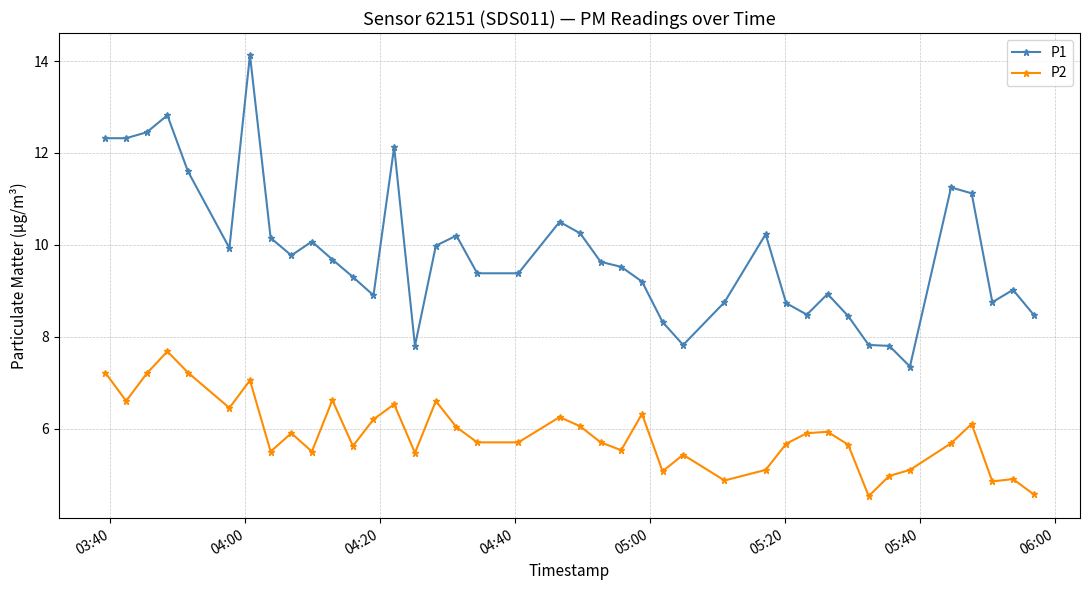

Which series has the largest range (max minus min)?

P1